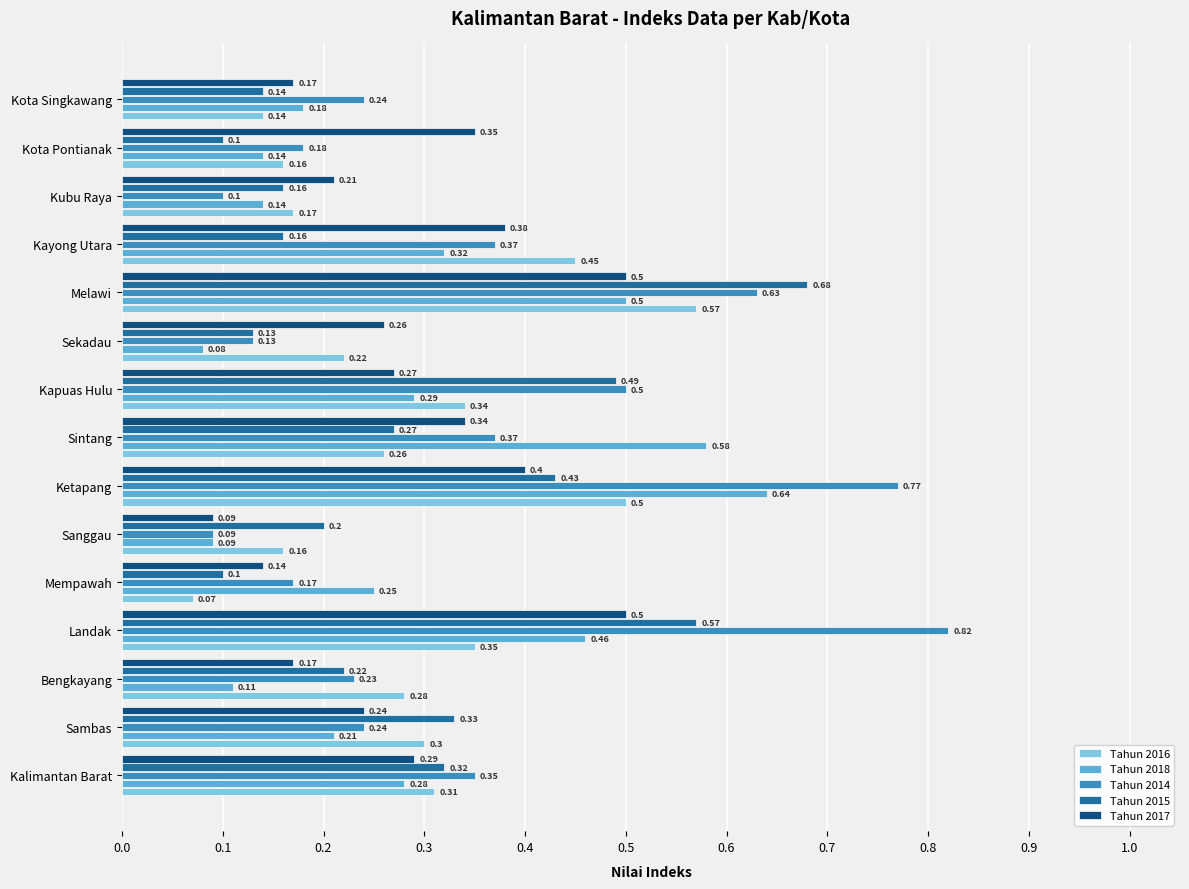

At Landak, list the series in order from smallest to largest.

Tahun 2016, Tahun 2018, Tahun 2017, Tahun 2015, Tahun 2014